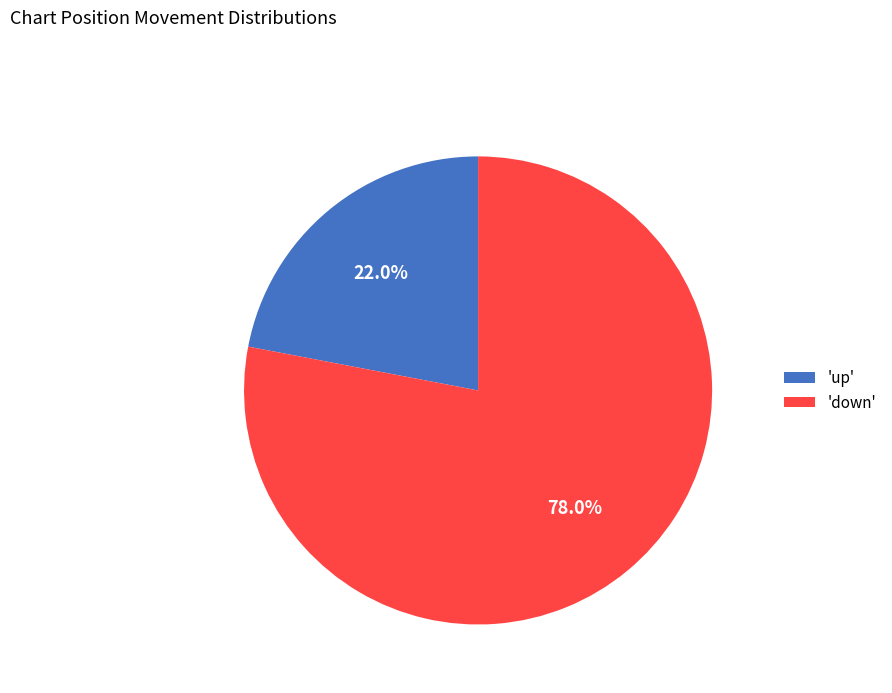

Rank the categories by value from highest to lowest.

'down', 'up'